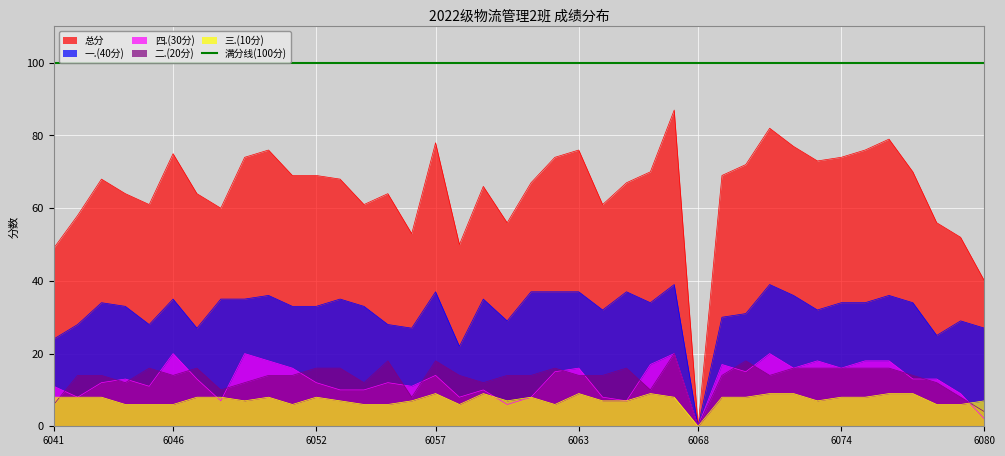

Which series has the largest range (max minus min)?

总分